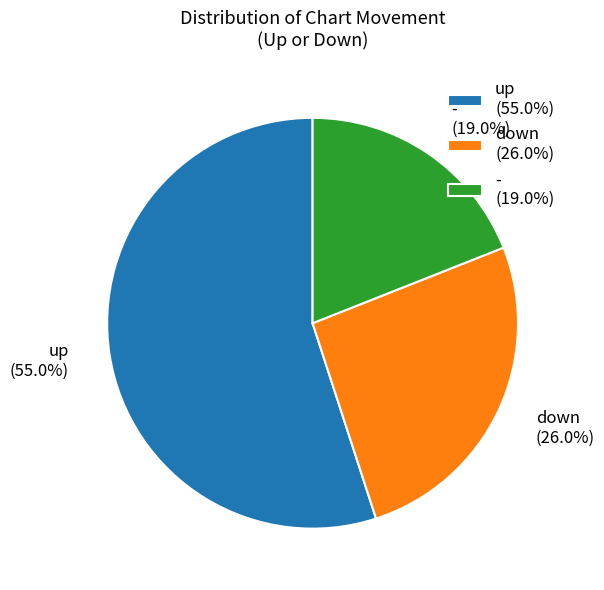

Rank the categories by value from lowest to highest.

-, down, up